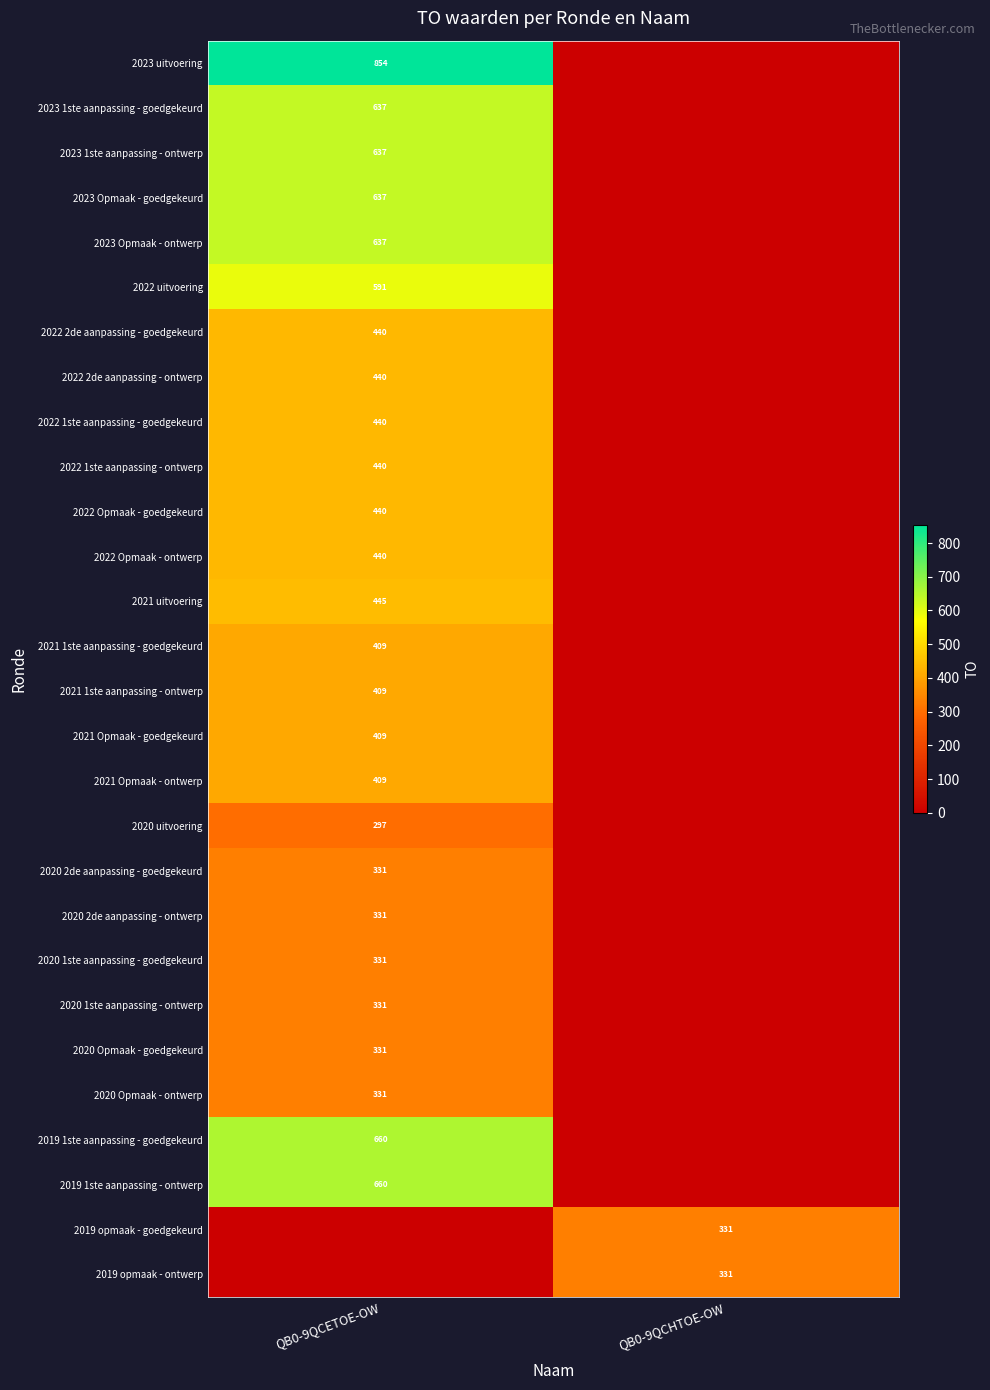

The 2019 opmaak - goedgekeurd series shows 551 at QB0-9QCHTOE-OW. True or false?

False